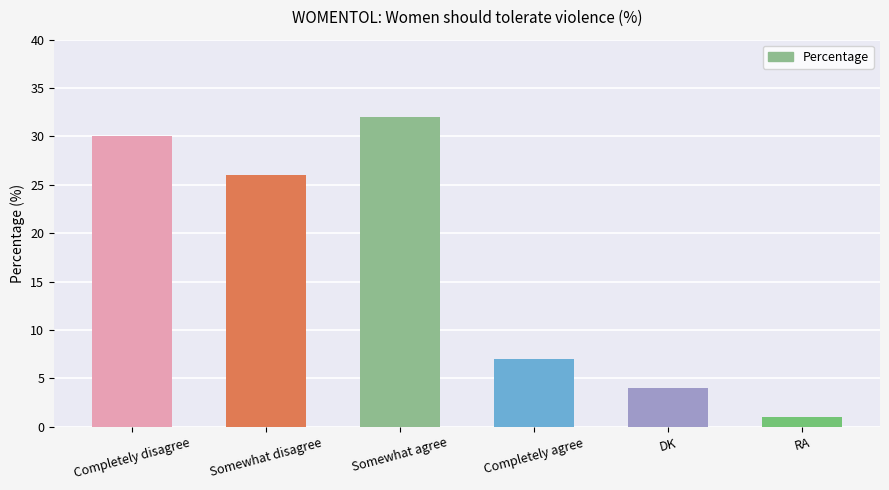

What is the value of the 6th bar from the left?

1